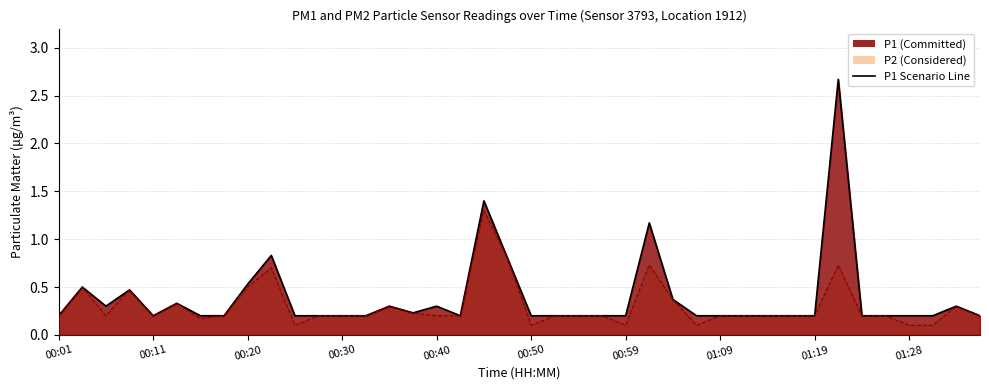

The P1 (line) series shows 0.6 at 25. True or false?

False